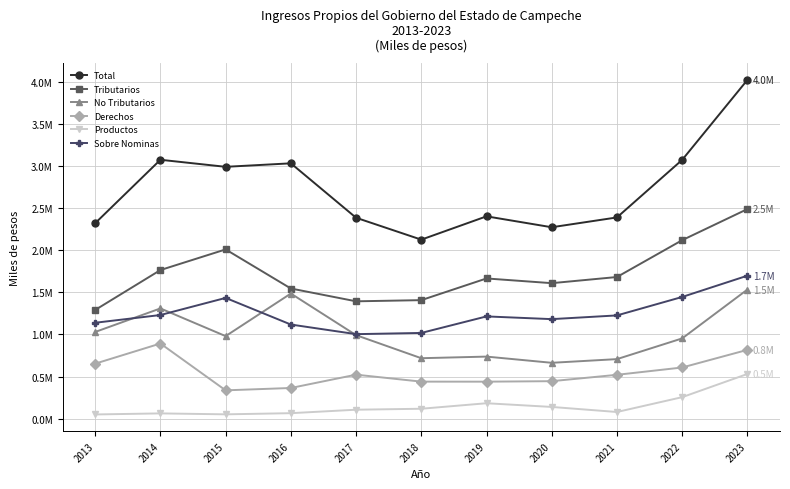

What are all the series names shown in the legend?

Total, Tributarios, No Tributarios, Derechos, Productos, Sobre Nominas